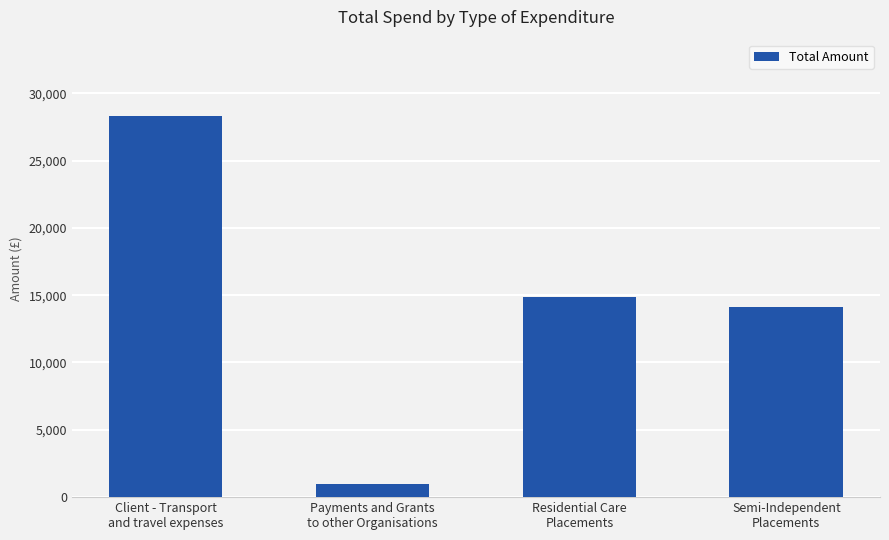

Between Payments and Grants
to other Organisations and Client - Transport
and travel expenses, which is larger?

Client - Transport
and travel expenses